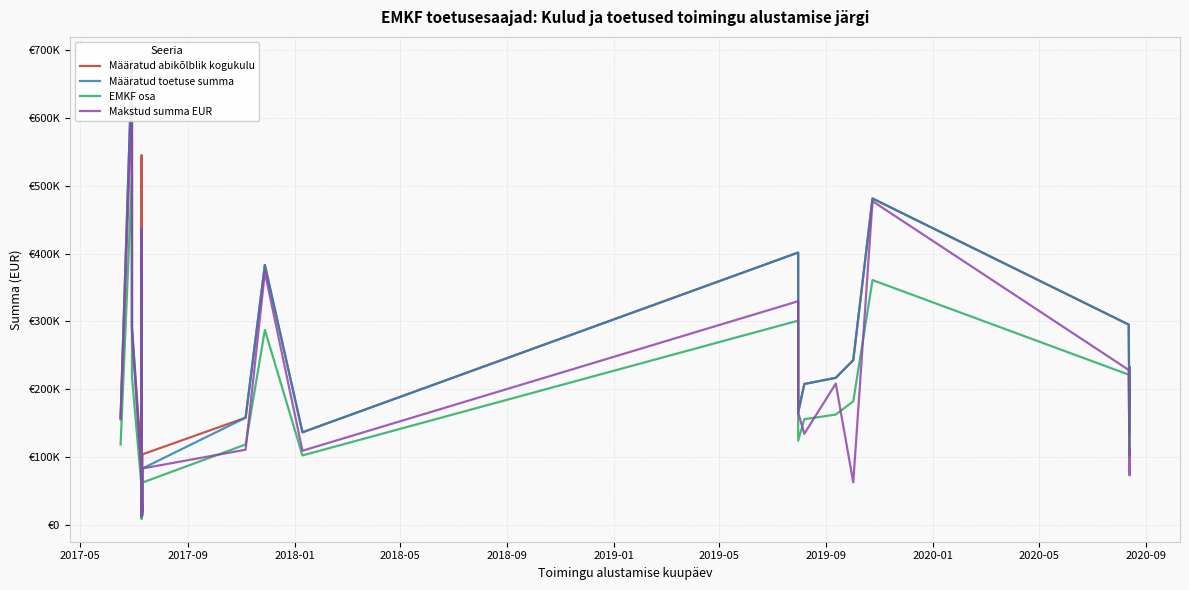

Rank the series by their average value, from lowest to highest.

EMKF osa, Makstud summa EUR, Määratud toetuse summa, Määratud abikõlblik kogukulu